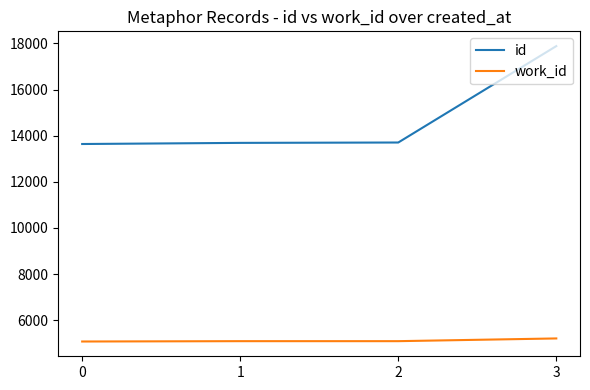

How many lines are shown in the chart?

2